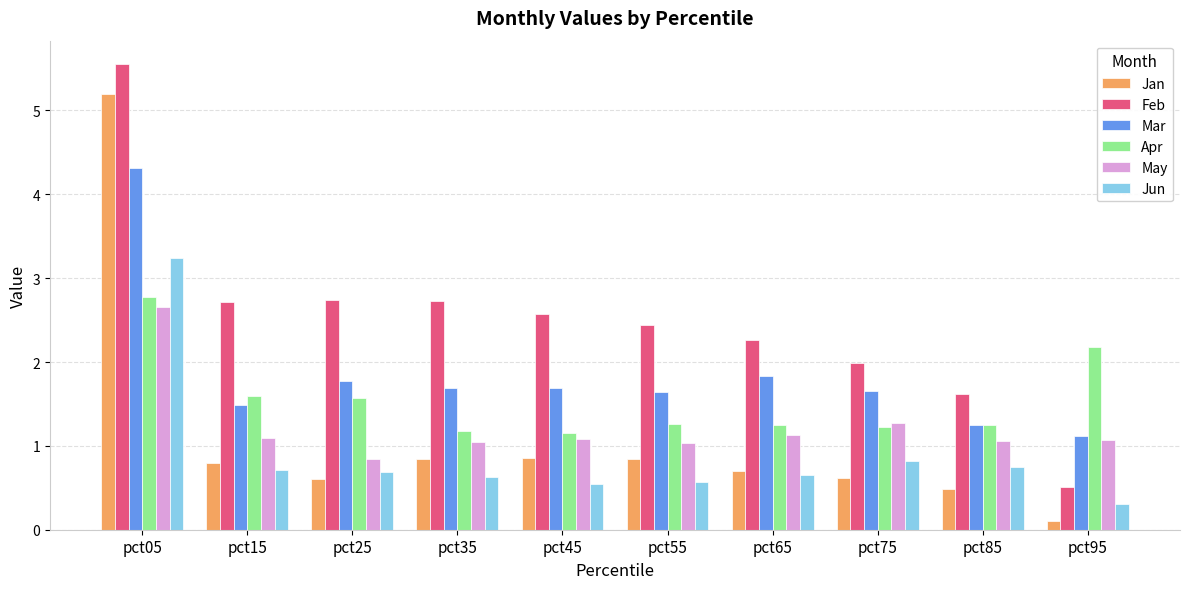

Which label corresponds to the smallest value in the chart?

pct95